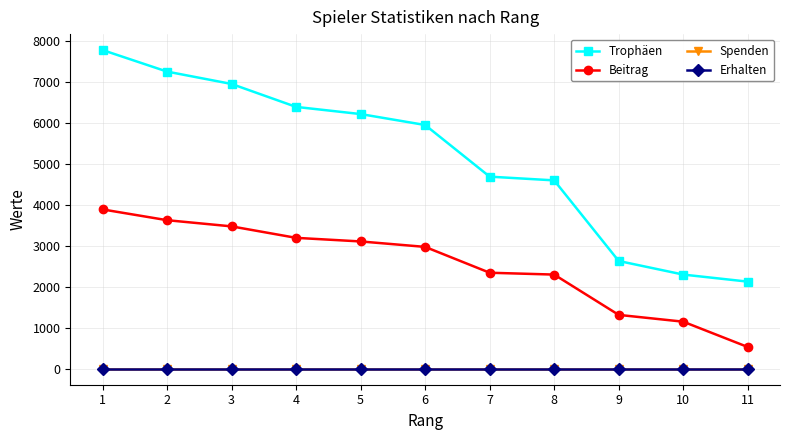

Is this an area chart (filled region under the line)?

No